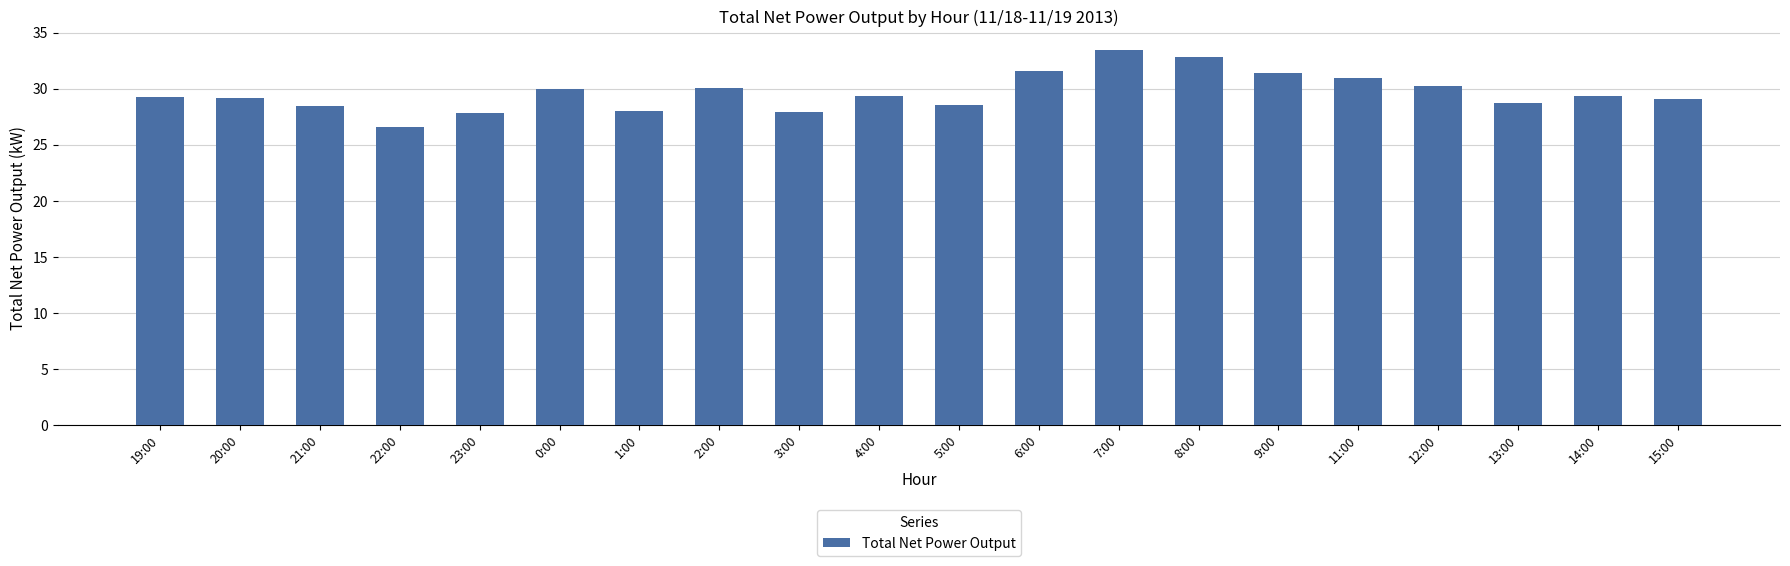

What is the sum of all values?

593.0